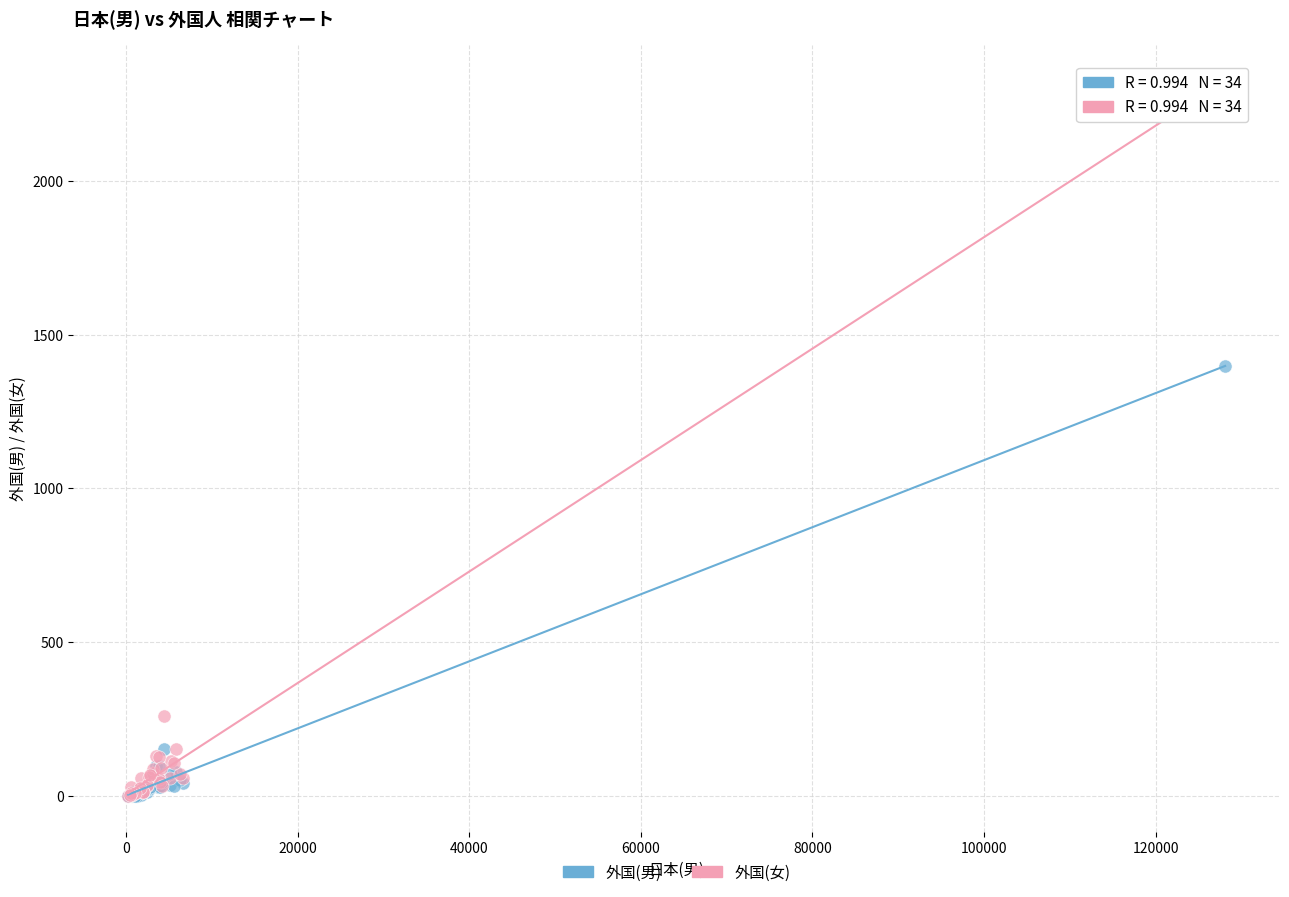

Which series reaches the maximum Y coordinate?

外国(女)